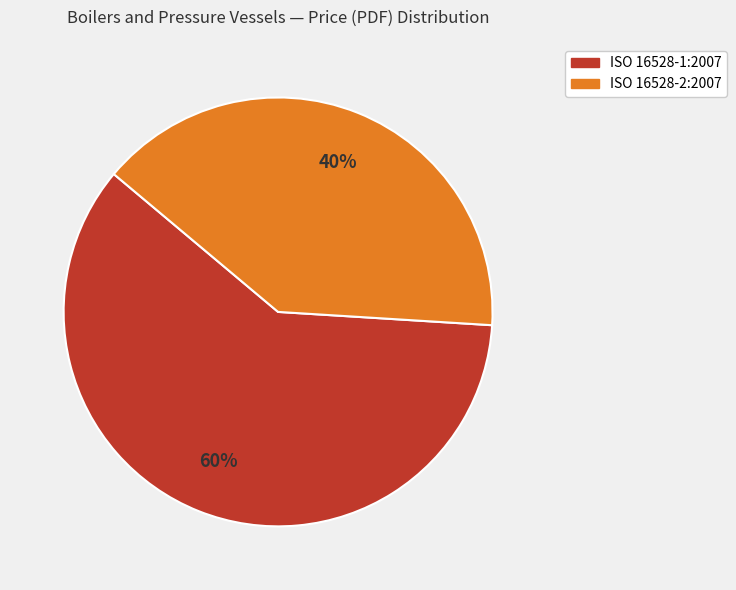

What is the majority slice?

ISO 16528-1:2007